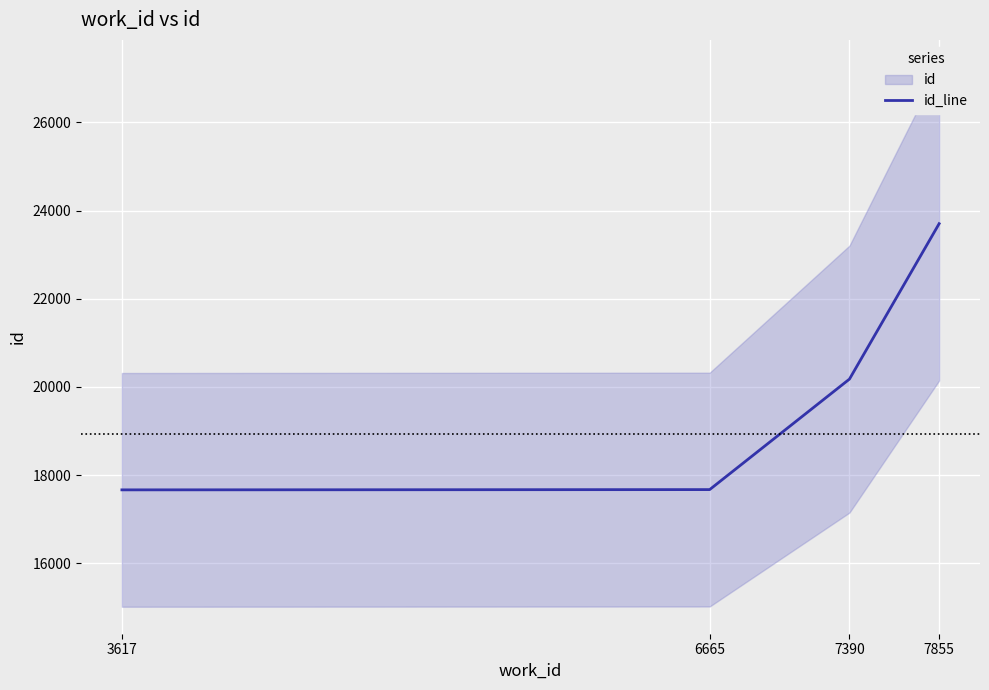

What is the sum of all values?

79222